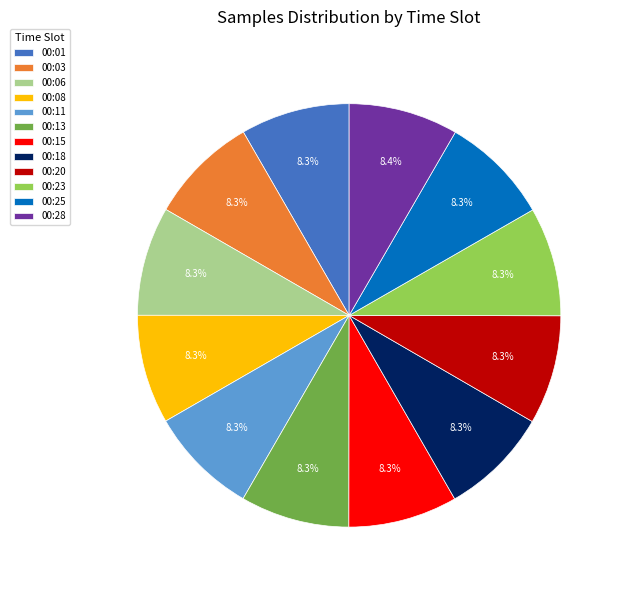

The 00:01 slice represents 8% of the pie. True or false?

True